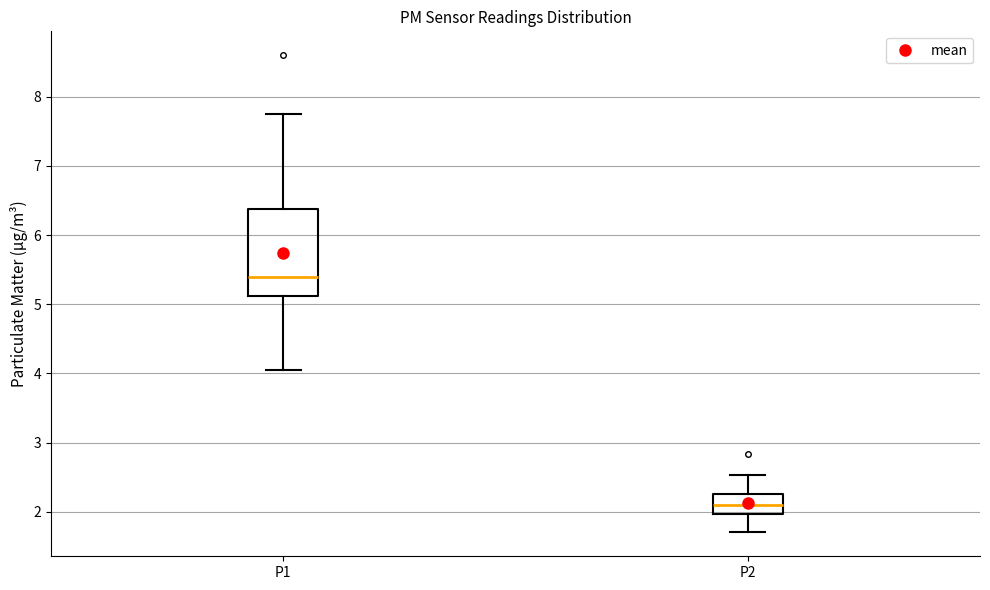

Reading left to right, read every box against the y-axis: the position of its median line, the range the box covers, and the ends of its whiskers. The values are not printed on the chart, so give them approximately, as read against the axis.

P1: median 5.4, box 5.1 to 6.4, whiskers 4.1 to 7.8
P2: median 2.1, box 2.0 to 2.3, whiskers 1.7 to 2.5